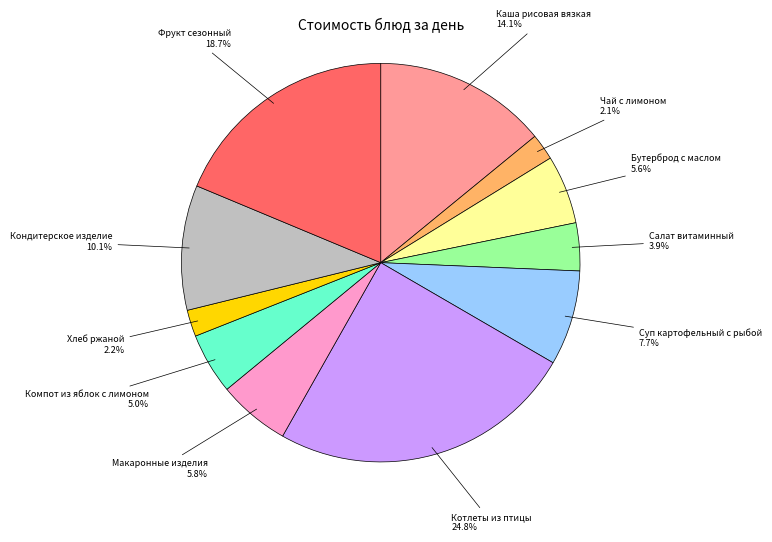

Does Макаронные изделия represent more than half of the total?

No